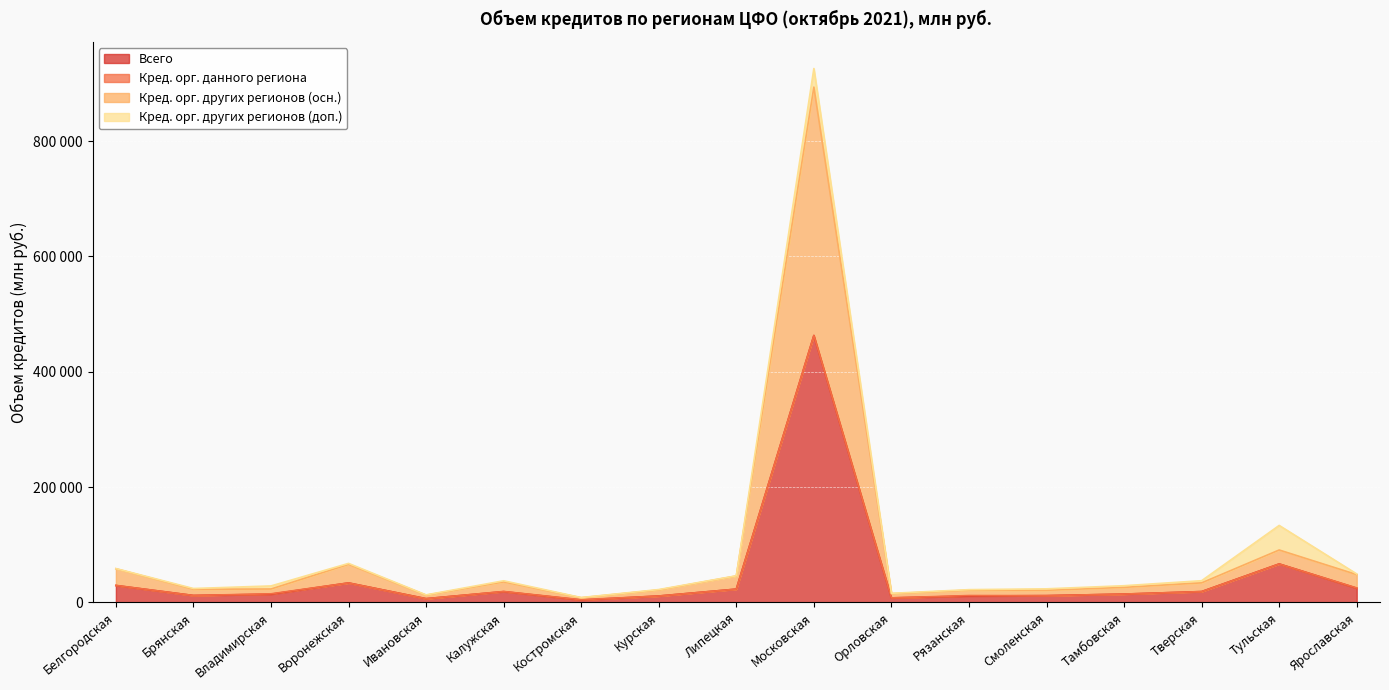

True or false: Кред. орг. других регионов (осн.) and Всего cross at least once.

False